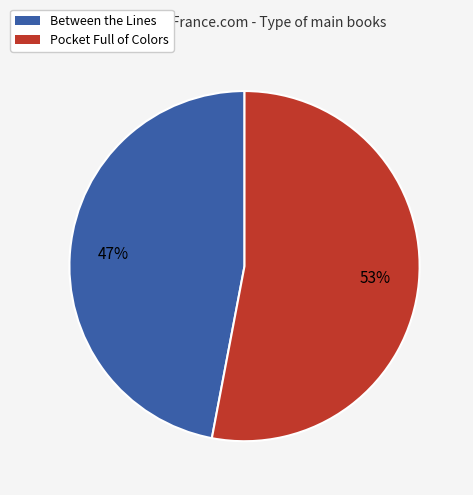

Between Pocket Full of Colors and Between the Lines, which is larger?

Pocket Full of Colors